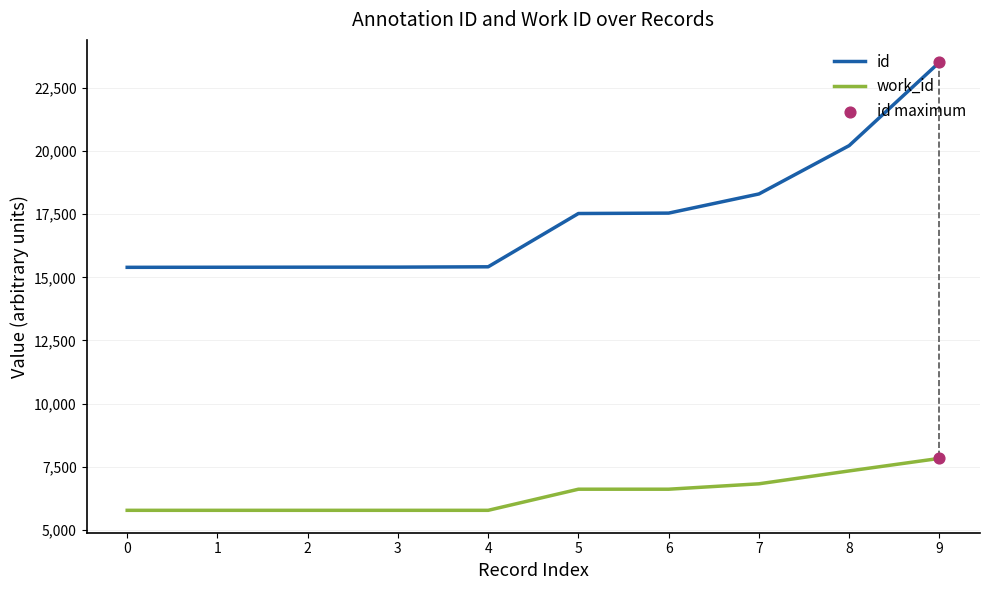

At how many categories does at least one series exceed 13560?

10